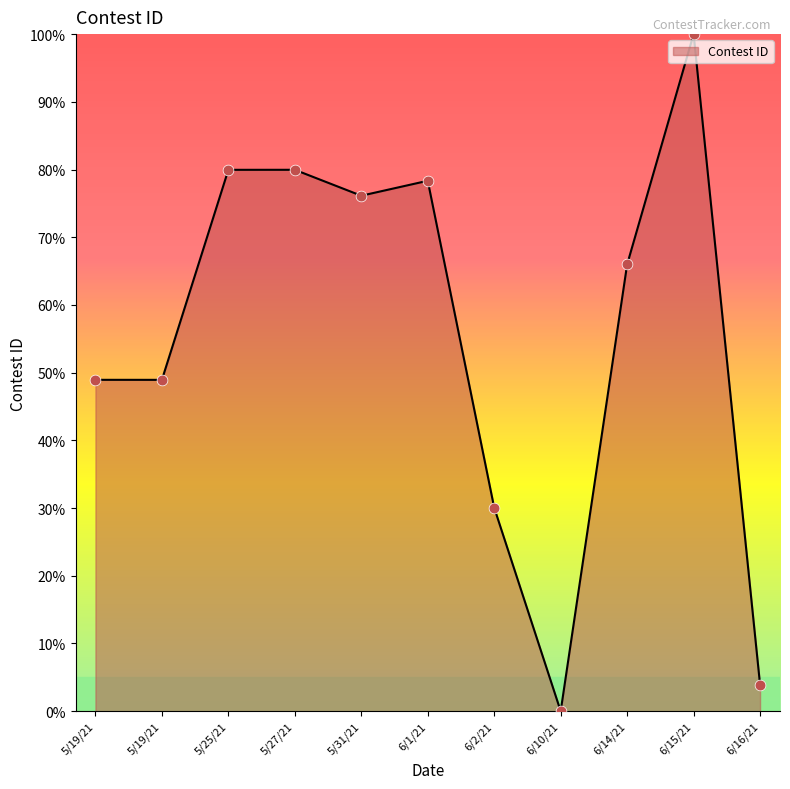

What is the change in value from 5/31/21 to 6/15/21?

+23.9